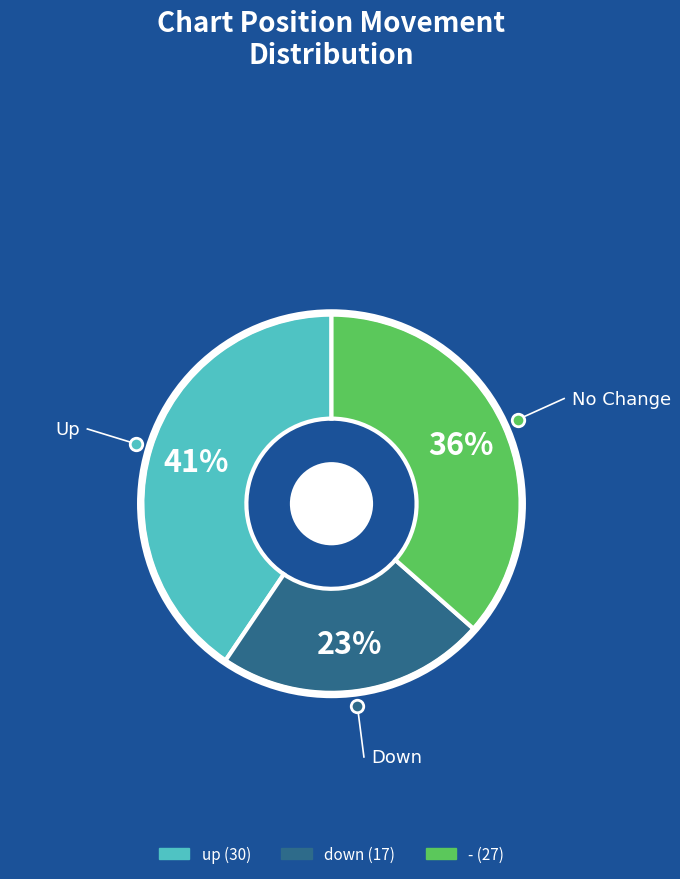

To the nearest percent, what is the difference between the largest and smallest slice percentages?

18%